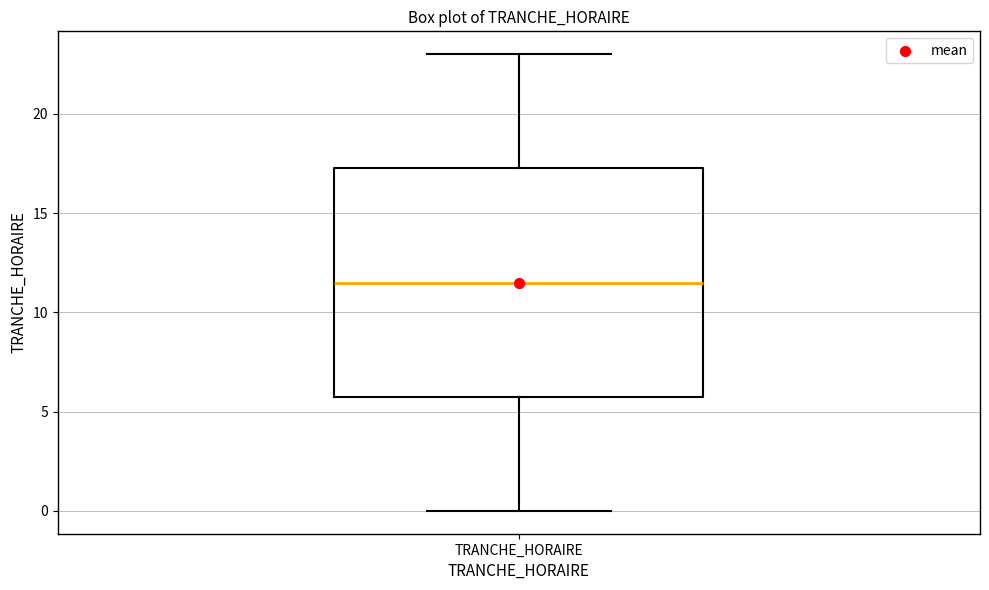

Transcribe this box plot: give where the median line is, the range the box spans, and where the two whiskers end, as read against the y-axis. The values are not printed on the chart, so give them approximately, as read against the axis.

median 11.5, box 6.0 to 17.5, whiskers 0.0 to 23.0